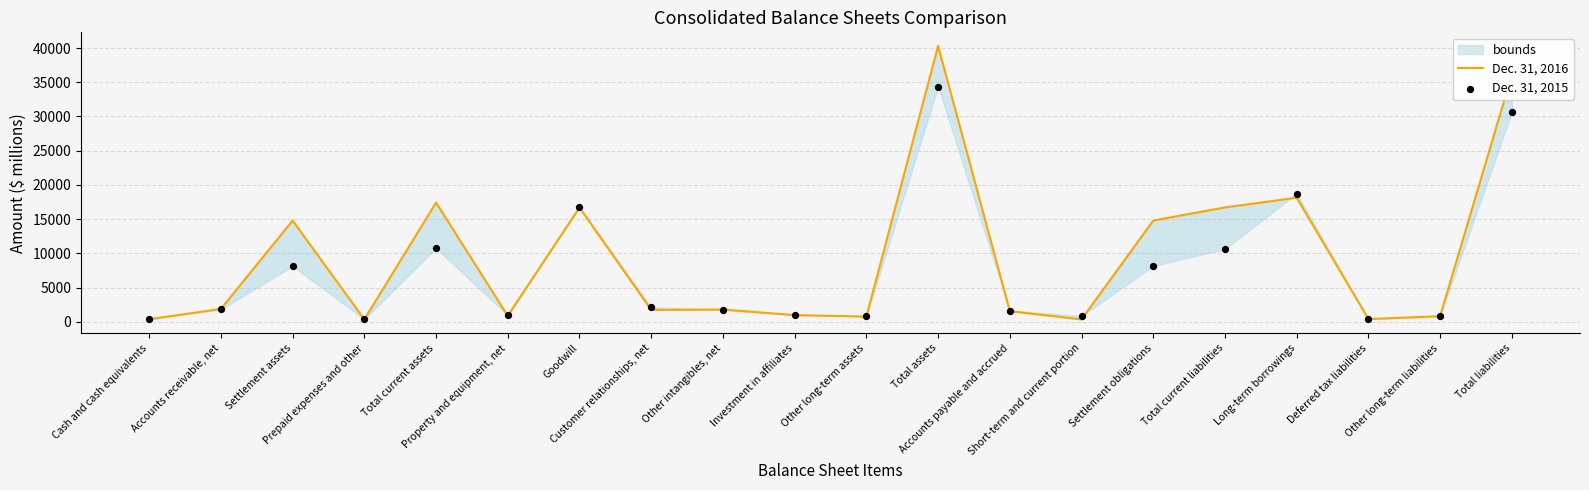

At how many categories does at least one series exceed 3763?

8